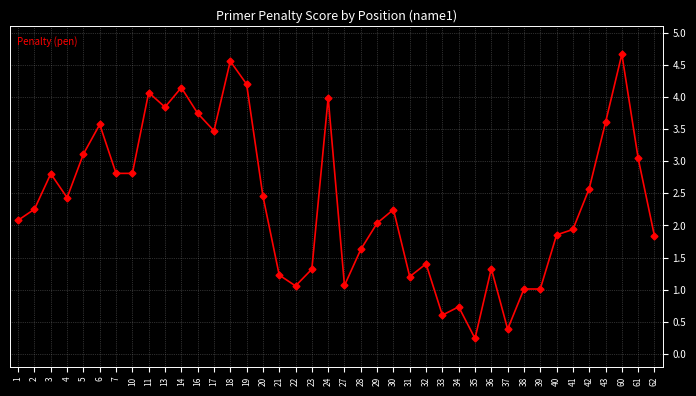

The value at 60 is 7.1. True or false?

False